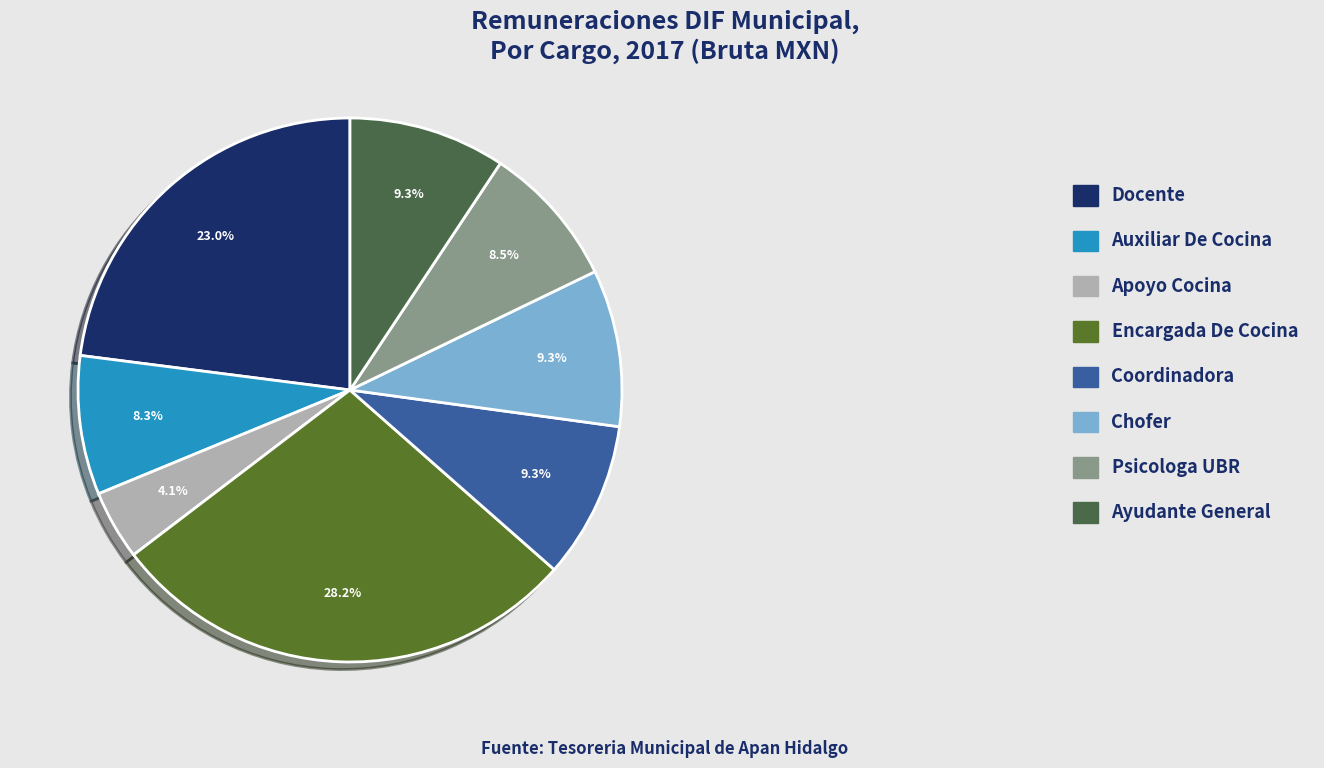

How many segments does this pie chart have?

8